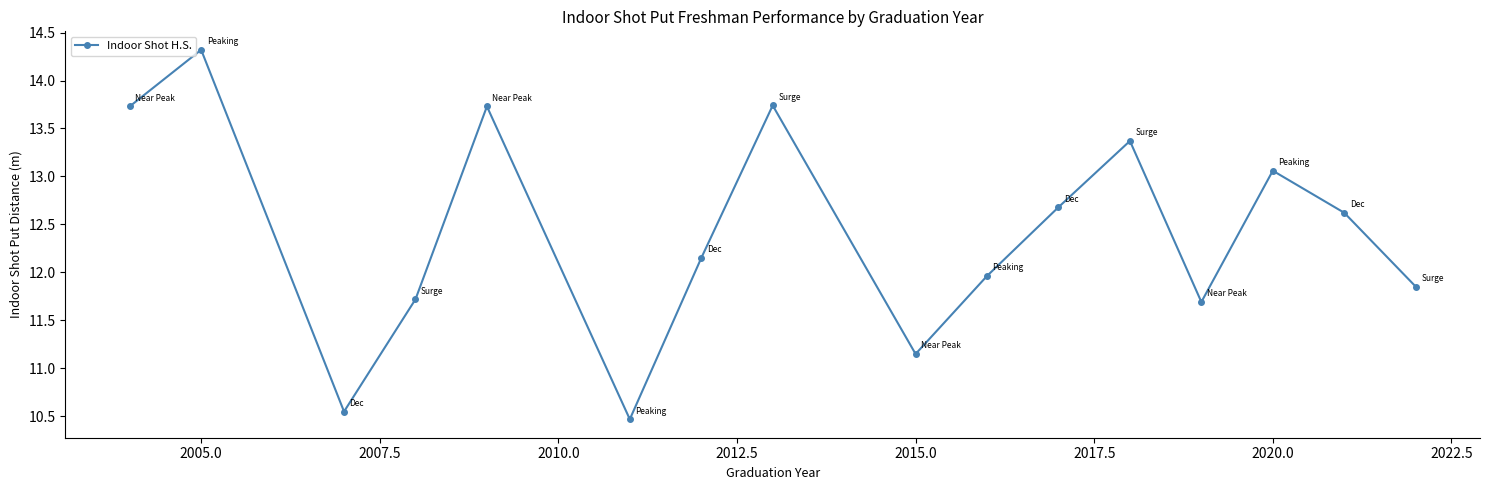

What is the difference between the maximum and second lowest values?

3.8